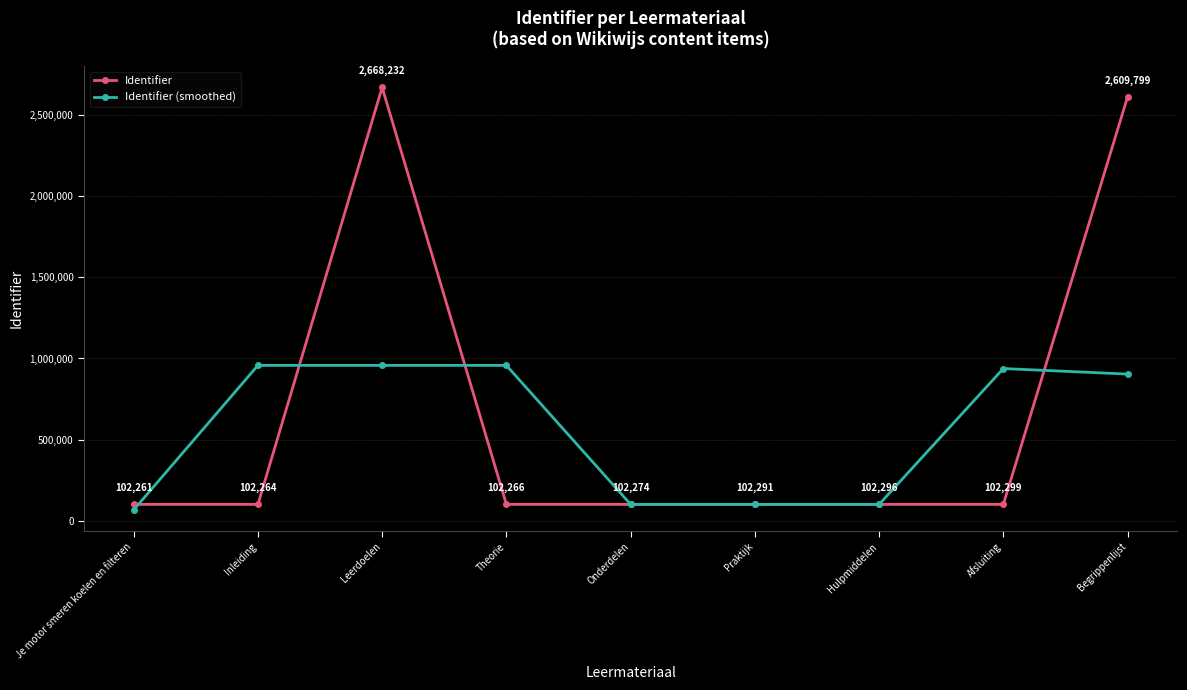

Which category has the highest value across all series?

Leerdoelen